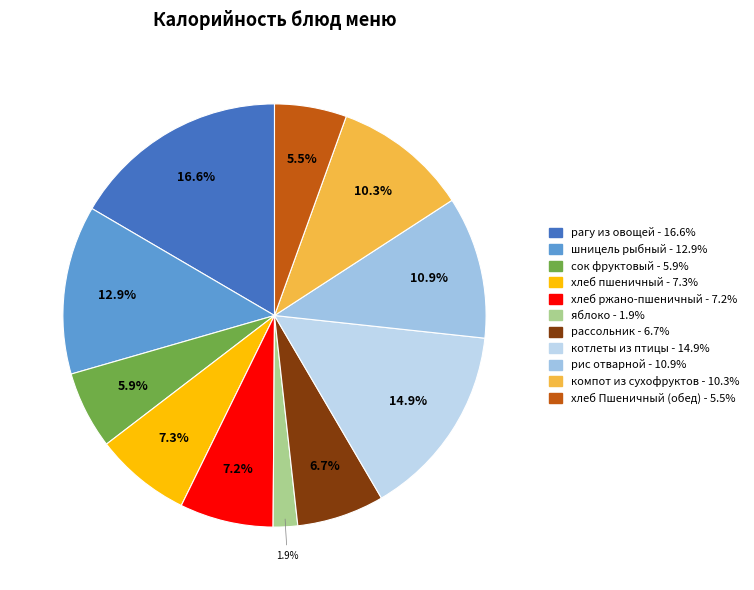

How many segments does this pie chart have?

11